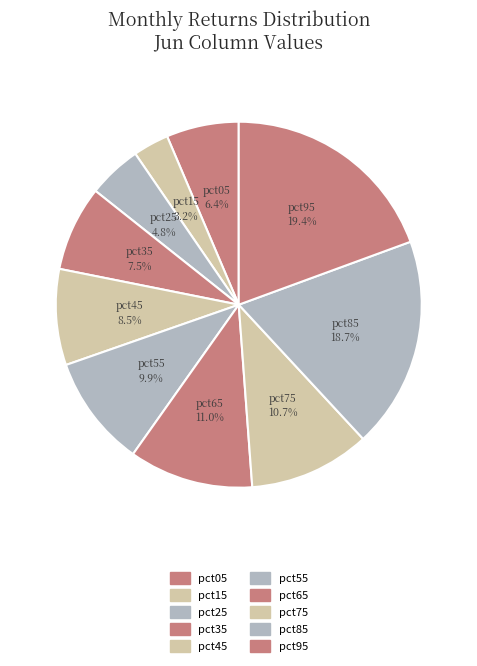

How much of the chart is everything except pct15?

96.8%